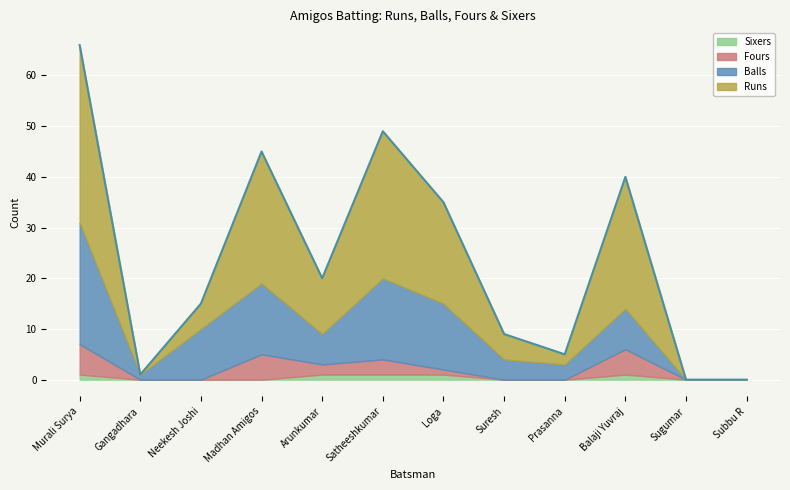

Where is the first local minimum for Fours?

Arunkumar